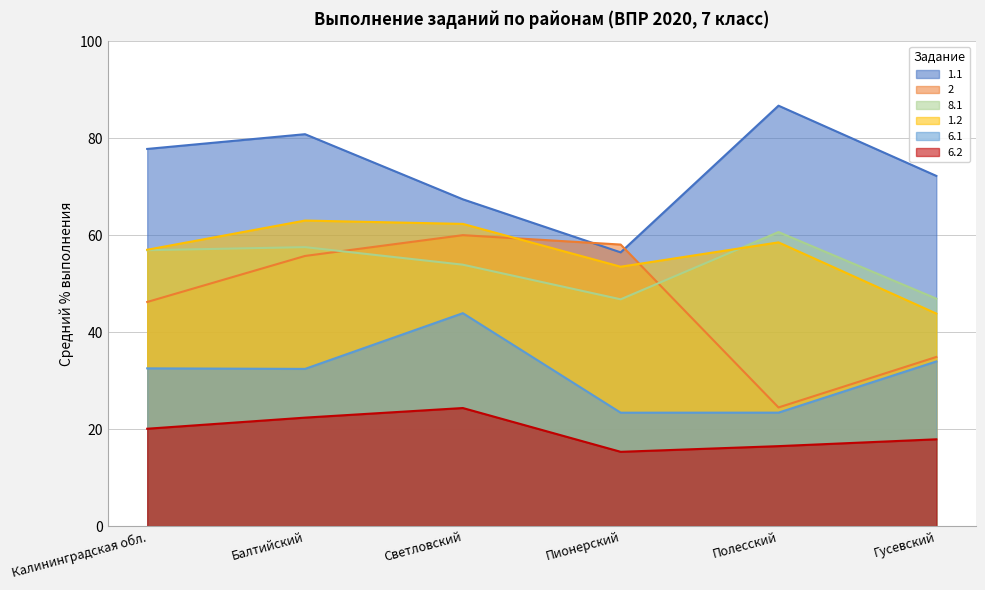

What is the value of the 1.2 point at the 2nd from the left?

63.0